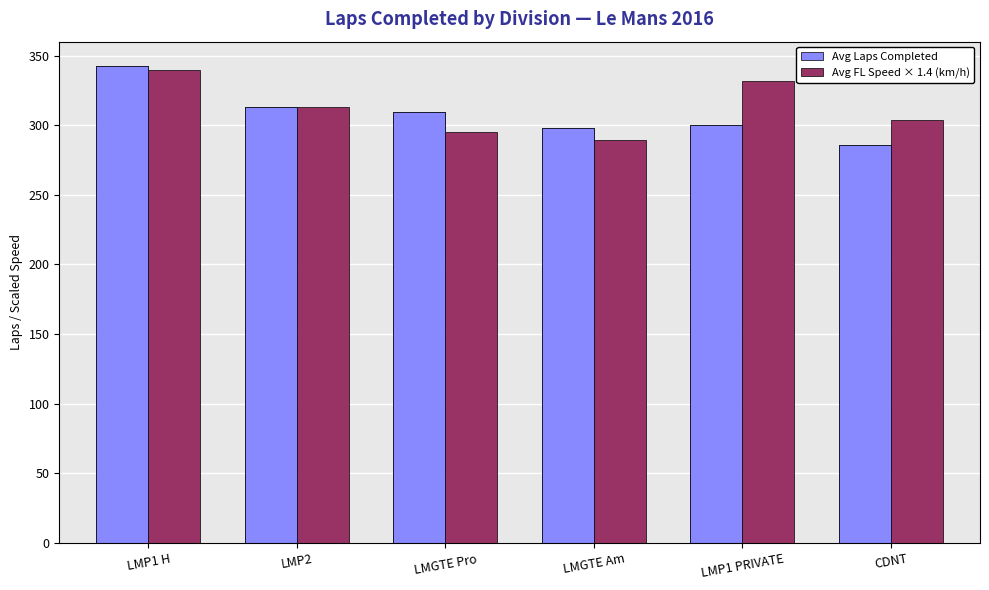

What is the minimum value shown in the chart?

286.0